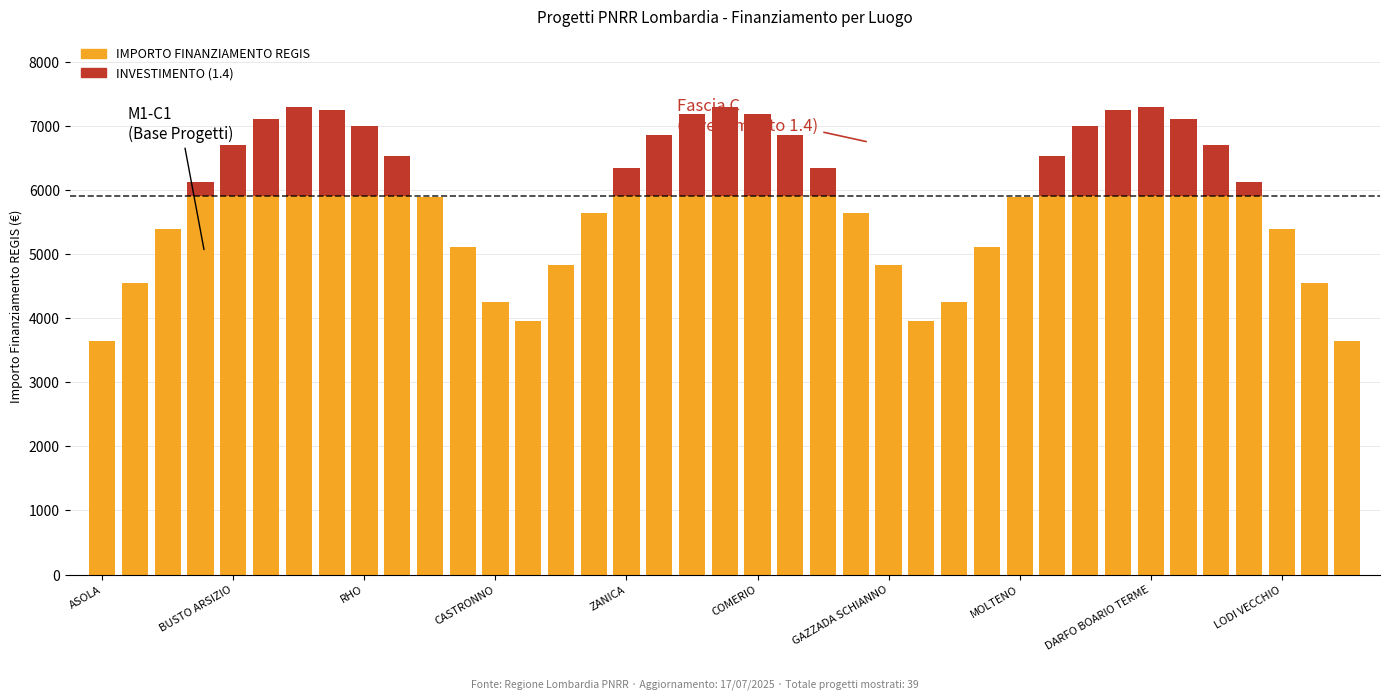

Does the chart contain stacked bars?

Yes